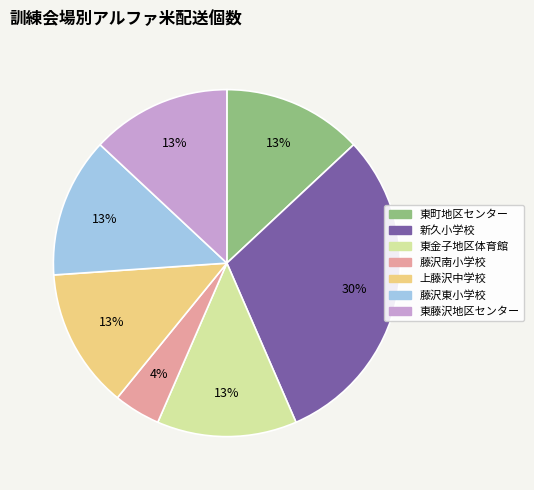

Is it true that 東町地区センター is 26% of the pie?

False